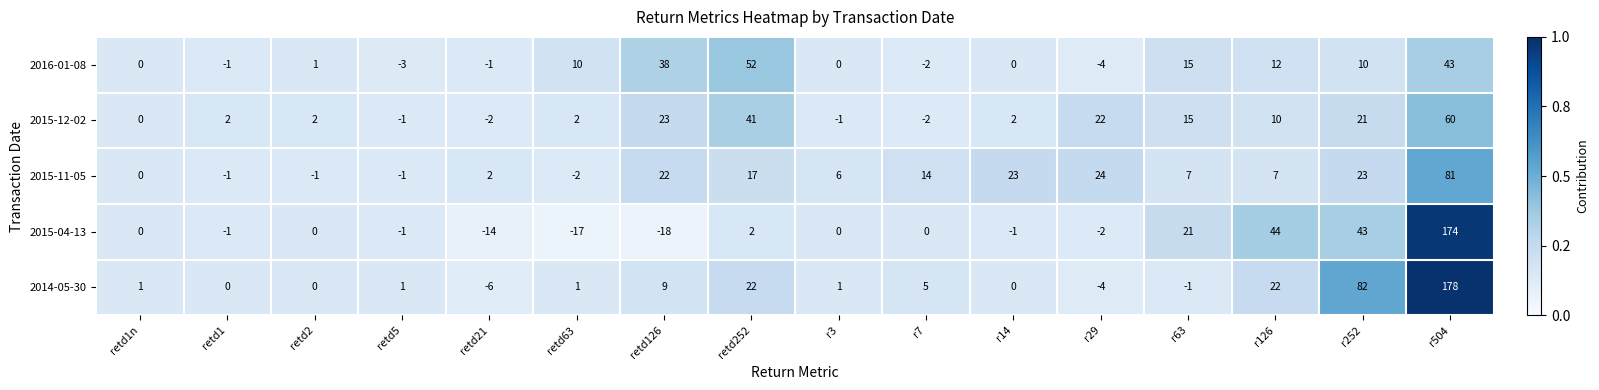

What is the difference between the highest and lowest values at r14?

24